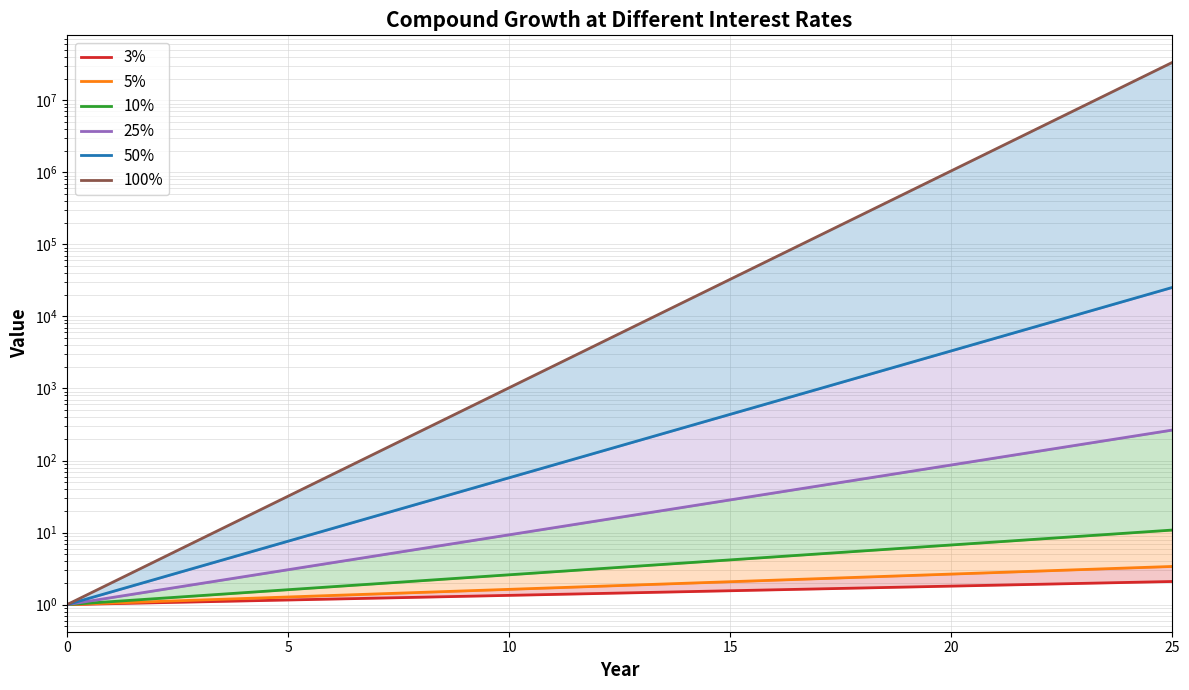

True or false: 10% and 5% cross at least once.

False